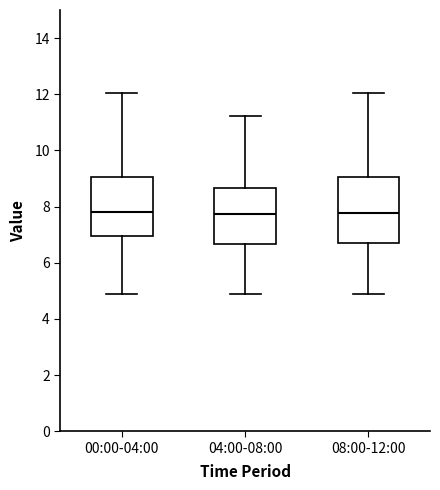

Where does the lower whisker of the box for 04:00-08:00 end on the y-axis? The values are not printed on the chart, so give them approximately, as read against the axis.

5.0